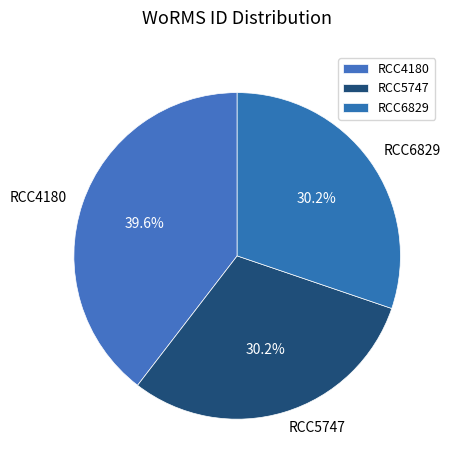

To the nearest percent, what is the average slice percentage?

33%